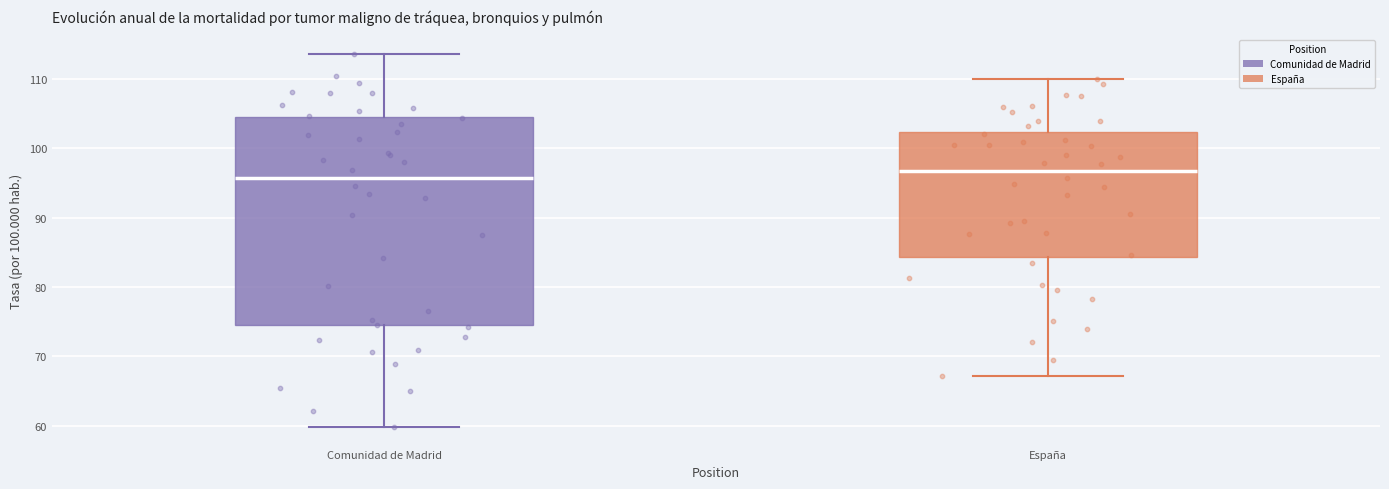

Reading left to right, read every box against the y-axis: the position of its median line, the range the box covers, and the ends of its whiskers. The values are not printed on the chart, so give them approximately, as read against the axis.

Comunidad de Madrid: median 96, box 74 to 104, whiskers 60 to 114
España: median 97, box 84 to 102, whiskers 67 to 110